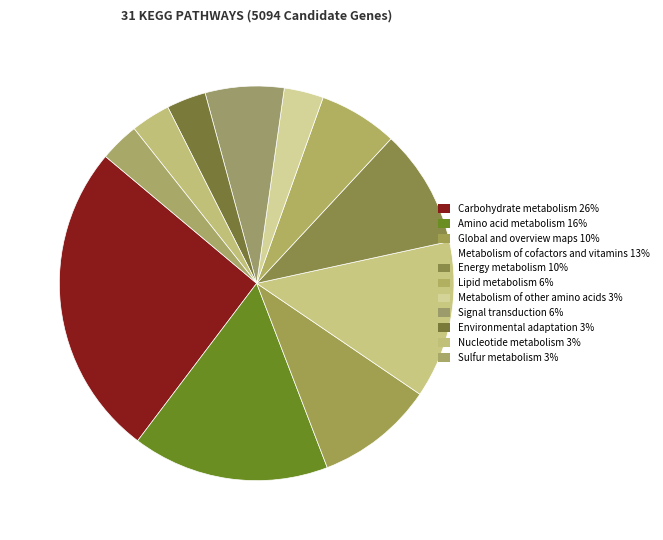

To the nearest percent, what is the difference between the largest and smallest slice percentages?

23%